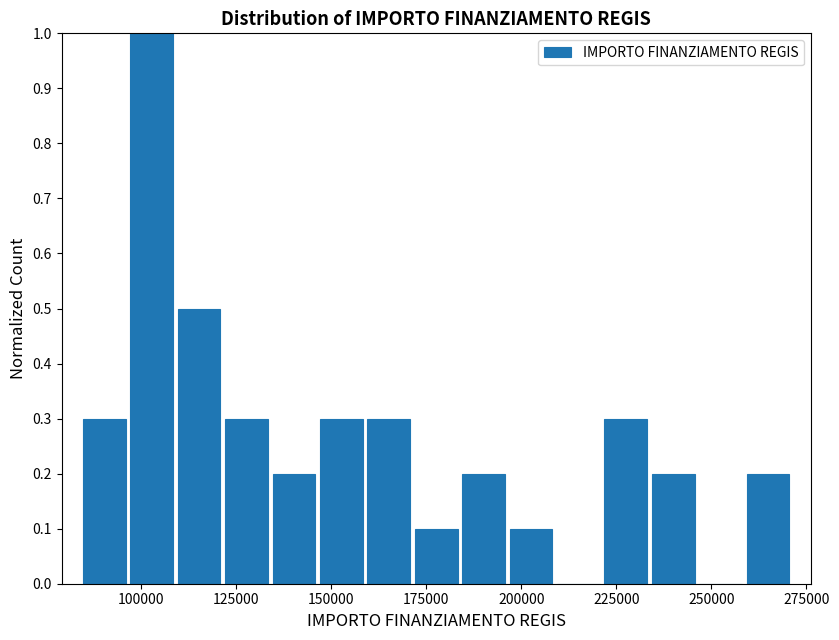

Read against the x-axis, roughly where is the centre of the tallest bar?

105000